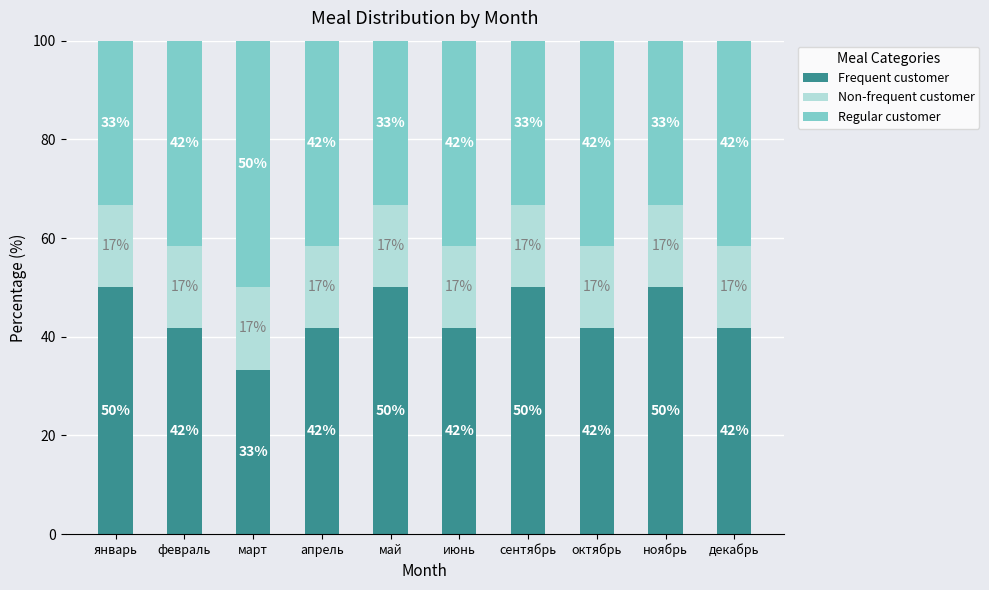

Read the Non-frequent customer value at декабрь.

16.7